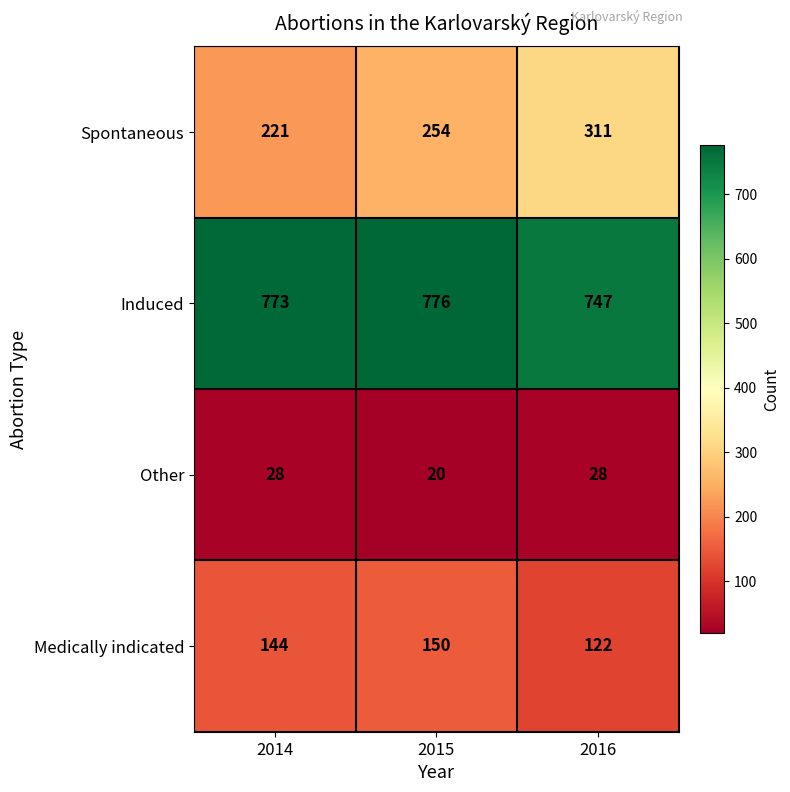

What is the spread (max minus min) of values at 2016?

719